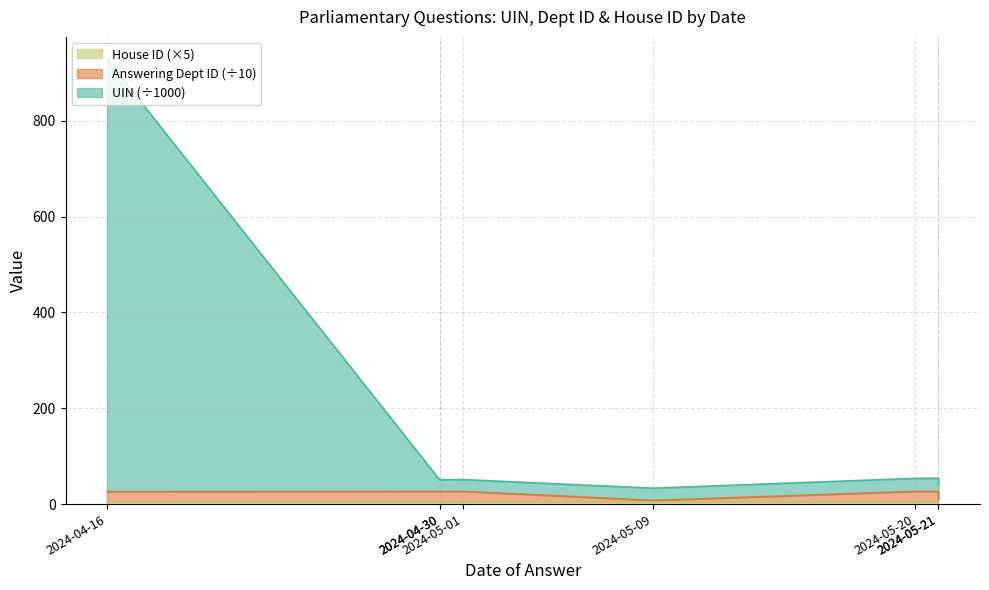

True or false: Answering Dept ID has a value of 8.2 at 2024-05-01.

False